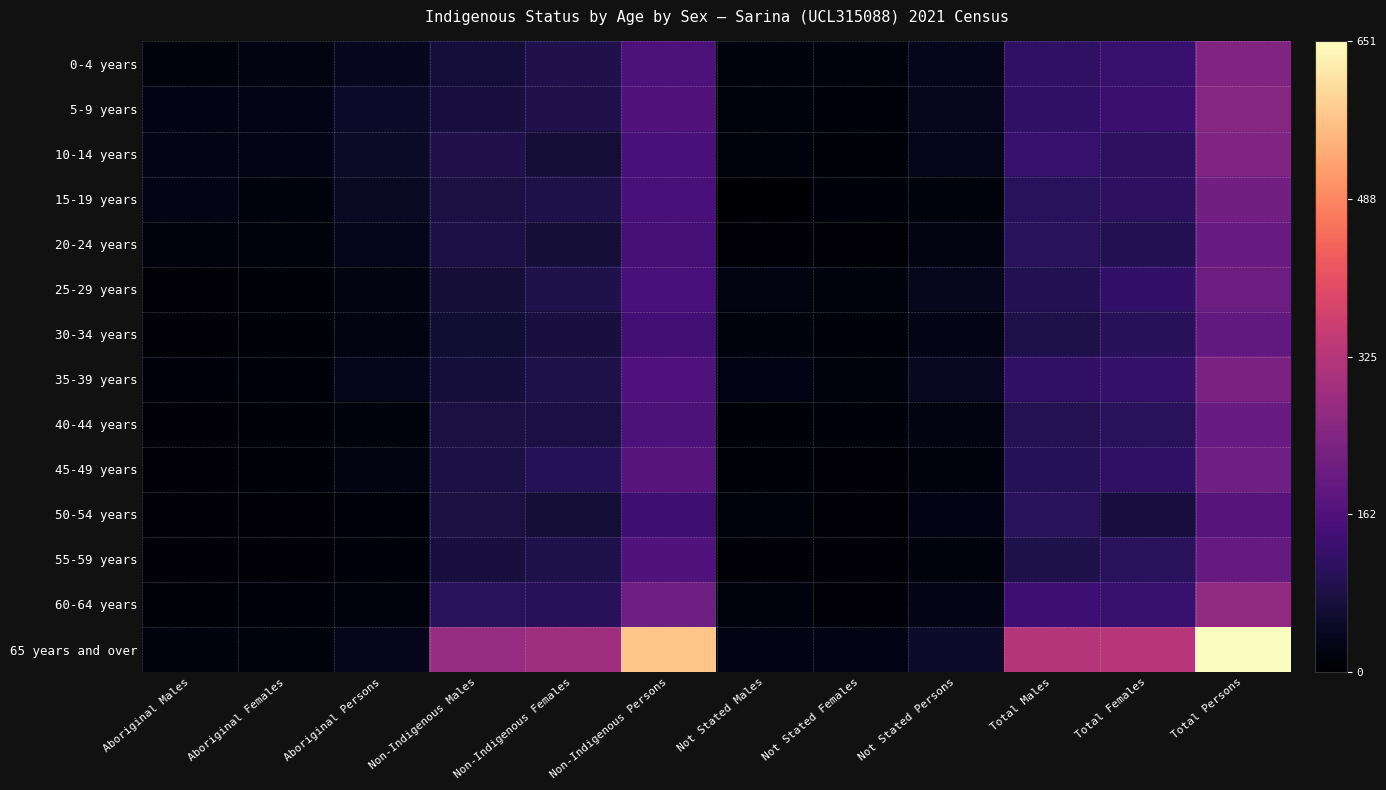

Reading left to right, what are all the values shown in this chart?

0-4 years: Aboriginal Males=17	Aboriginal Females=22	Aboriginal Persons=40	Non-Indigenous Males=69	Non-Indigenous Females=91	Non-Indigenous Persons=160	Not Stated Males=18	Not Stated Females=19	Not Stated Persons=35	Total Males=112	Total Females=127	Total Persons=240
5-9 years: Aboriginal Males=23	Aboriginal Females=28	Aboriginal Persons=51	Non-Indigenous Males=76	Non-Indigenous Females=90	Non-Indigenous Persons=166	Not Stated Males=17	Not Stated Females=14	Not Stated Persons=36	Total Males=116	Total Females=131	Total Persons=250
10-14 years: Aboriginal Males=27	Aboriginal Females=28	Aboriginal Persons=49	Non-Indigenous Males=90	Non-Indigenous Females=65	Non-Indigenous Persons=154	Not Stated Males=18	Not Stated Females=11	Not Stated Persons=33	Total Males=125	Total Females=111	Total Persons=240
15-19 years: Aboriginal Males=26	Aboriginal Females=18	Aboriginal Persons=44	Non-Indigenous Males=77	Non-Indigenous Females=85	Non-Indigenous Persons=154	Not Stated Males=4	Not Stated Females=13	Not Stated Persons=17	Total Males=106	Total Females=110	Total Persons=221
20-24 years: Aboriginal Males=17	Aboriginal Females=17	Aboriginal Persons=31	Non-Indigenous Males=82	Non-Indigenous Females=68	Non-Indigenous Persons=147	Not Stated Males=7	Not Stated Females=9	Not Stated Persons=22	Total Males=106	Total Females=93	Total Persons=202
25-29 years: Aboriginal Males=6	Aboriginal Females=12	Aboriginal Persons=22	Non-Indigenous Males=67	Non-Indigenous Females=88	Non-Indigenous Persons=155	Not Stated Males=21	Not Stated Females=16	Not Stated Persons=38	Total Males=93	Total Females=117	Total Persons=209
30-34 years: Aboriginal Males=8	Aboriginal Females=11	Aboriginal Persons=21	Non-Indigenous Males=63	Non-Indigenous Females=76	Non-Indigenous Persons=144	Not Stated Males=19	Not Stated Females=13	Not Stated Persons=26	Total Males=86	Total Females=102	Total Persons=191
35-39 years: Aboriginal Males=14	Aboriginal Females=15	Aboriginal Persons=31	Non-Indigenous Males=70	Non-Indigenous Females=85	Non-Indigenous Persons=162	Not Stated Males=24	Not Stated Females=20	Not Stated Persons=41	Total Males=113	Total Females=122	Total Persons=233
40-44 years: Aboriginal Males=10	Aboriginal Females=11	Aboriginal Persons=17	Non-Indigenous Males=78	Non-Indigenous Females=81	Non-Indigenous Persons=160	Not Stated Males=11	Not Stated Females=15	Not Stated Persons=22	Total Males=96	Total Females=106	Total Persons=202
45-49 years: Aboriginal Males=7	Aboriginal Females=12	Aboriginal Persons=21	Non-Indigenous Males=81	Non-Indigenous Females=97	Non-Indigenous Persons=175	Not Stated Males=11	Not Stated Females=6	Not Stated Persons=20	Total Males=98	Total Females=112	Total Persons=215
50-54 years: Aboriginal Males=10	Aboriginal Females=9	Aboriginal Persons=14	Non-Indigenous Males=77	Non-Indigenous Females=64	Non-Indigenous Persons=137	Not Stated Males=16	Not Stated Females=8	Not Stated Persons=24	Total Males=105	Total Females=76	Total Persons=175
55-59 years: Aboriginal Males=8	Aboriginal Females=8	Aboriginal Persons=13	Non-Indigenous Males=74	Non-Indigenous Females=87	Non-Indigenous Persons=165	Not Stated Males=7	Not Stated Females=6	Not Stated Persons=20	Total Males=88	Total Females=106	Total Persons=198
60-64 years: Aboriginal Males=11	Aboriginal Females=14	Aboriginal Persons=18	Non-Indigenous Males=106	Non-Indigenous Females=104	Non-Indigenous Persons=216	Not Stated Males=18	Not Stated Females=8	Not Stated Persons=27	Total Males=137	Total Females=126	Total Persons=266
65 years and over: Aboriginal Males=18	Aboriginal Females=16	Aboriginal Persons=33	Non-Indigenous Males=277	Non-Indigenous Females=288	Non-Indigenous Persons=570	Not Stated Males=25	Not Stated Females=24	Not Stated Persons=51	Total Males=322	Total Females=328	Total Persons=651